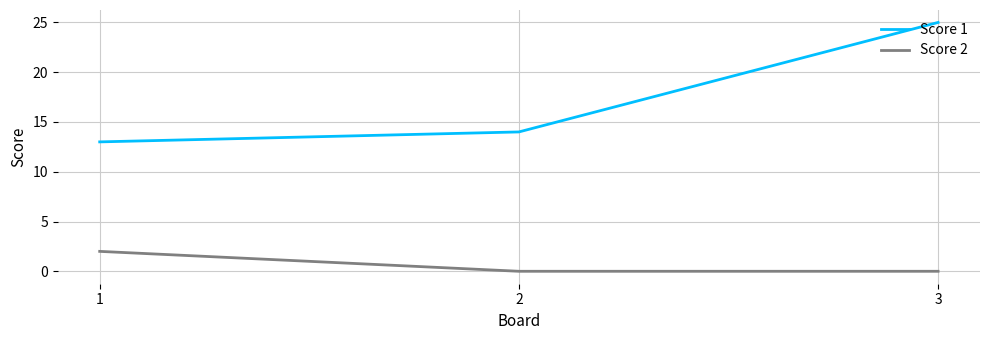

How many series are shown in this chart?

2